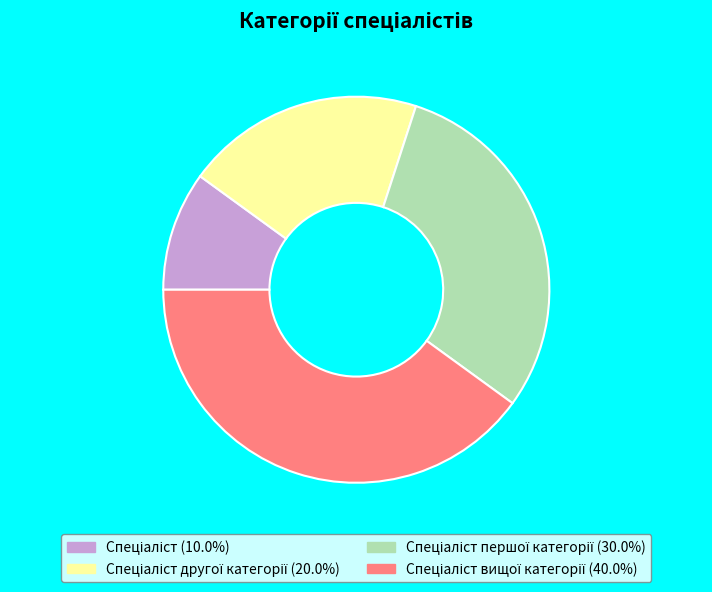

Is there a majority slice in this chart?

No